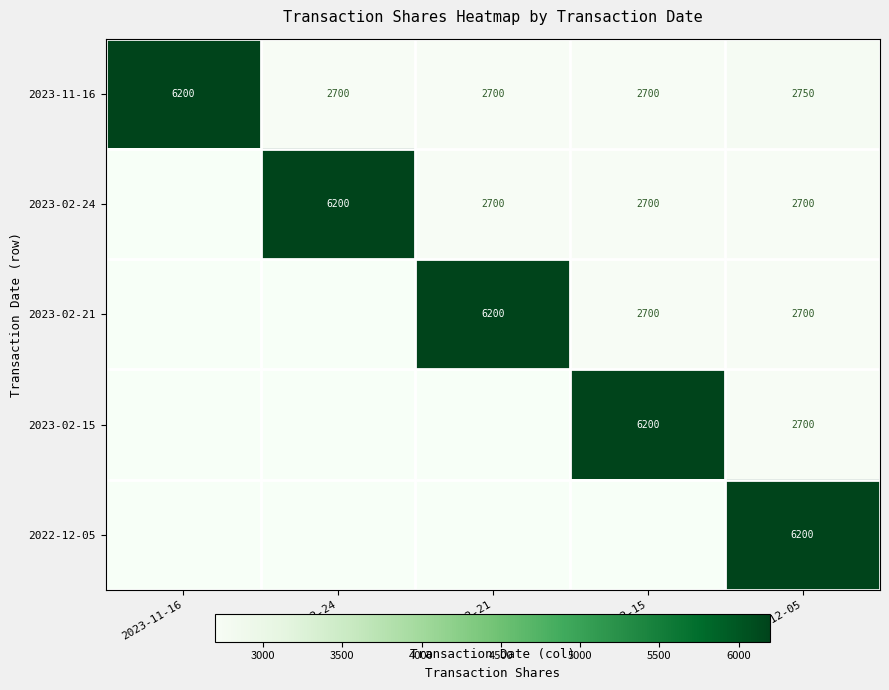

What is the minimum value for 2023-11-16?

2700